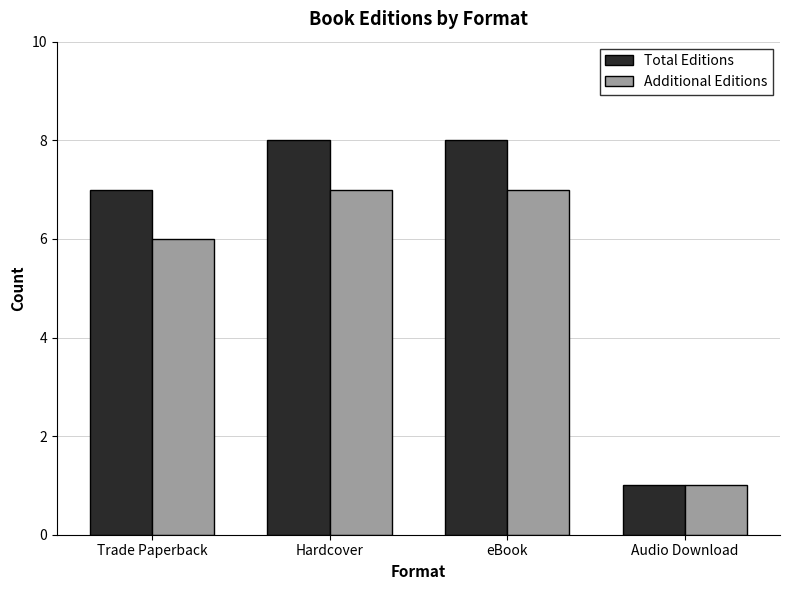

What is the sum of all Total Editions values?

24